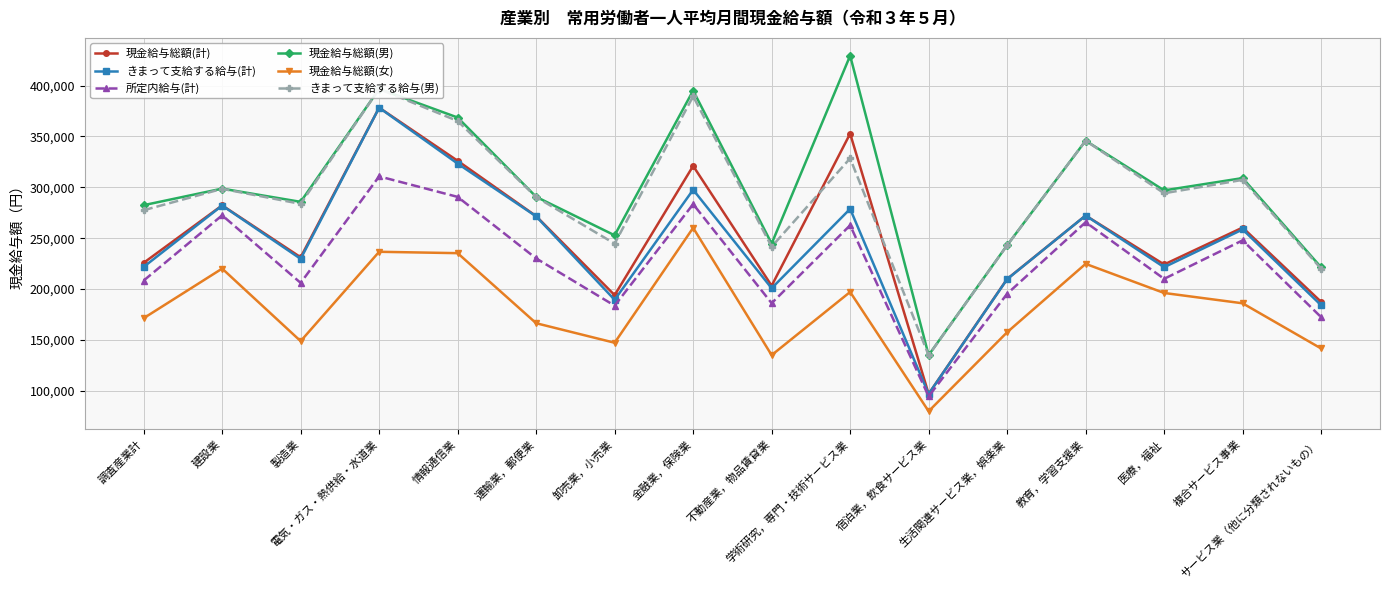

Does the chart display data point markers on the line(s)?

Yes